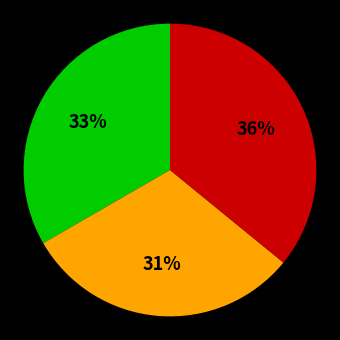

Is there any slice that represents more than half of the pie?

No